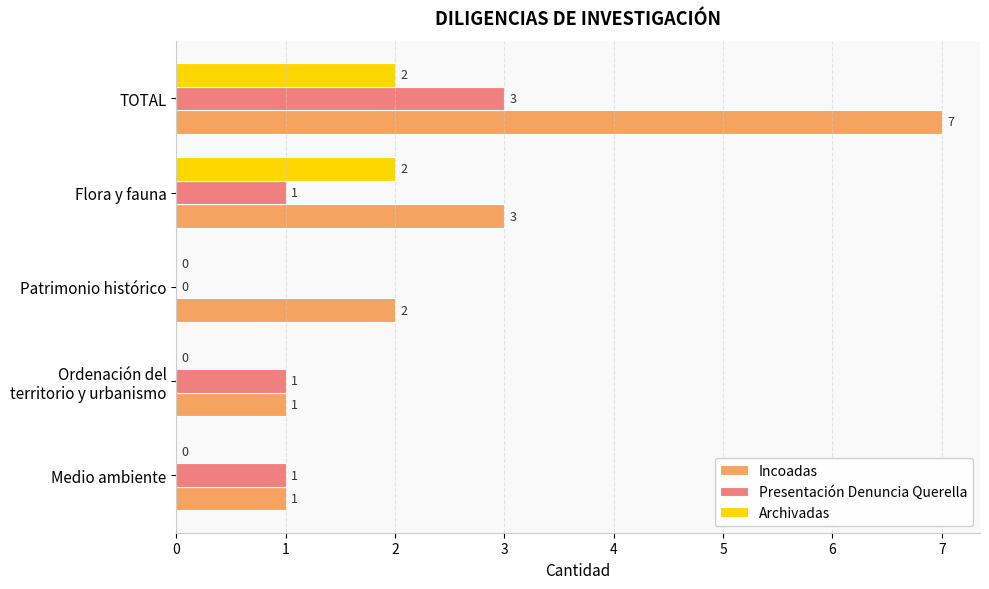

What is the sum of all Presentación Denuncia Querella values?

6